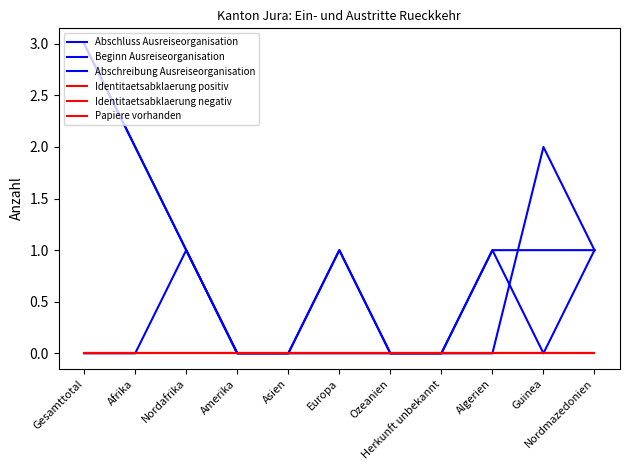

Does the chart display data point markers on the line(s)?

No